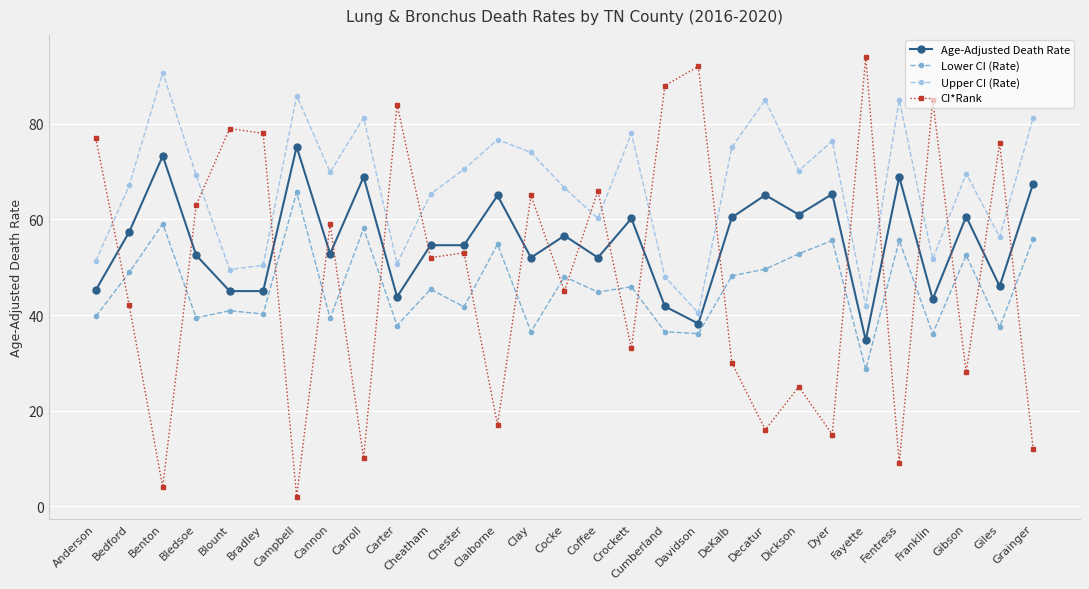

Which series has the widest spread of values?

CI*Rank